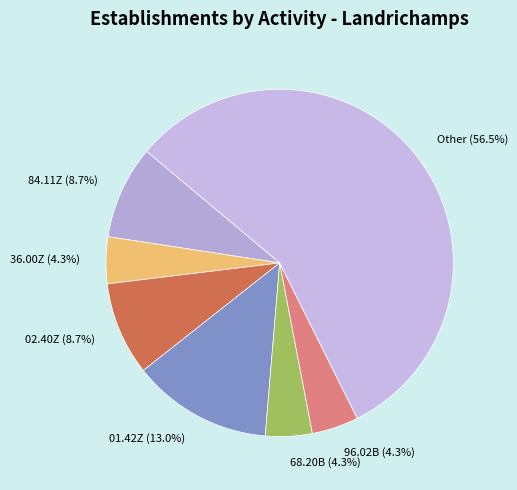

To the nearest percent, what is the difference between the largest and smallest slice percentages?

52%